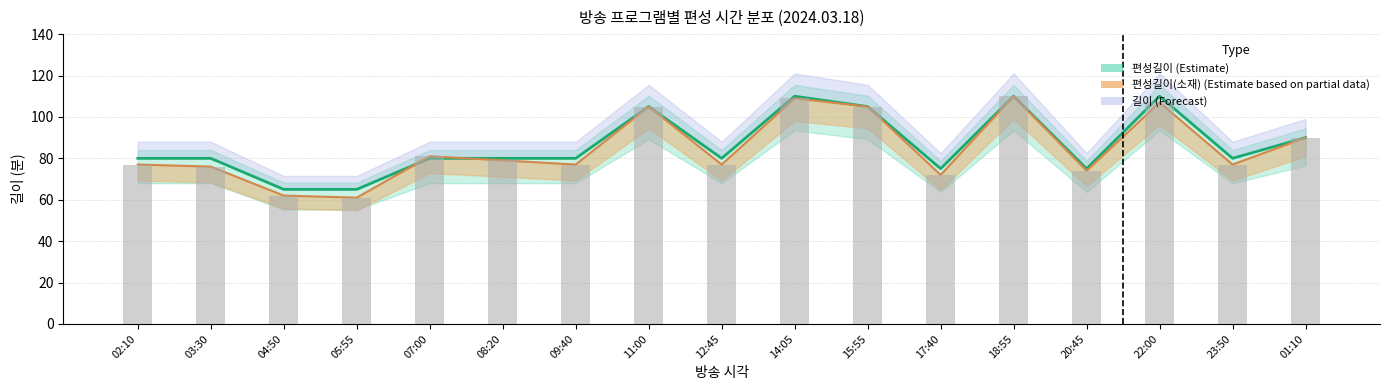

What is the value of the 편성길이 bar at the 11th from the left?

105